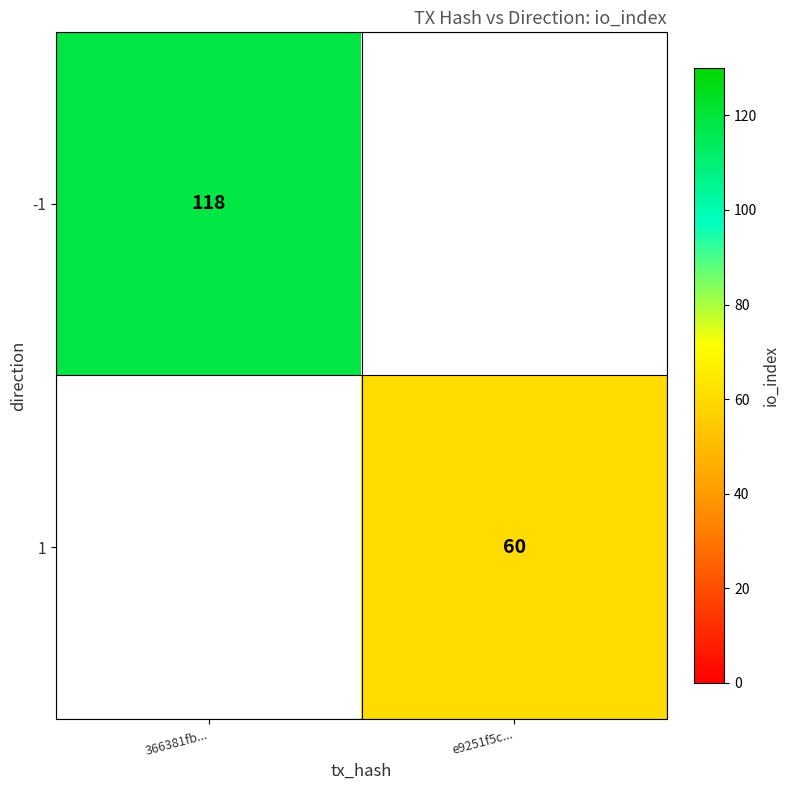

At how many categories does at least one series exceed 107?

1